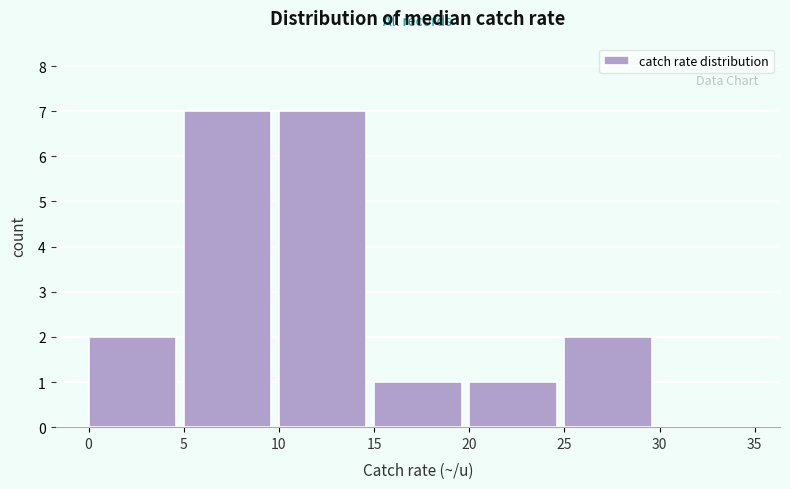

Reading left to right, transcribe this chart: for each bar, give the range it covers on the x-axis and its height. The values are not printed on the chart, so give them approximately, as read against the axis.

0 to 5: 2
5 to 10: 7
10 to 15: 7
15 to 20: 1
20 to 25: 1
25 to 30: 2
30 to 35: 0